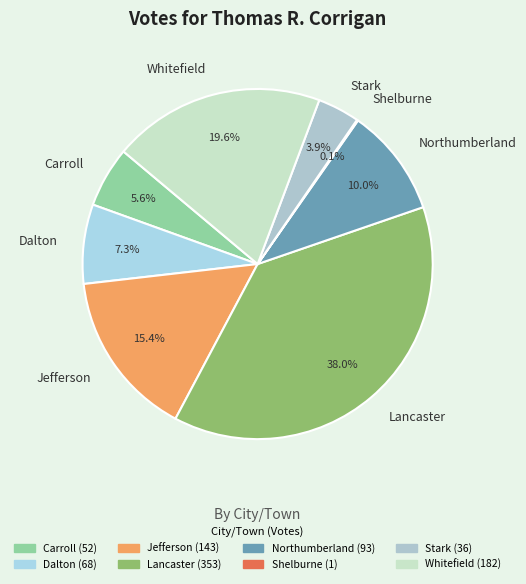

Is it true that Jefferson is 15% of the pie?

True